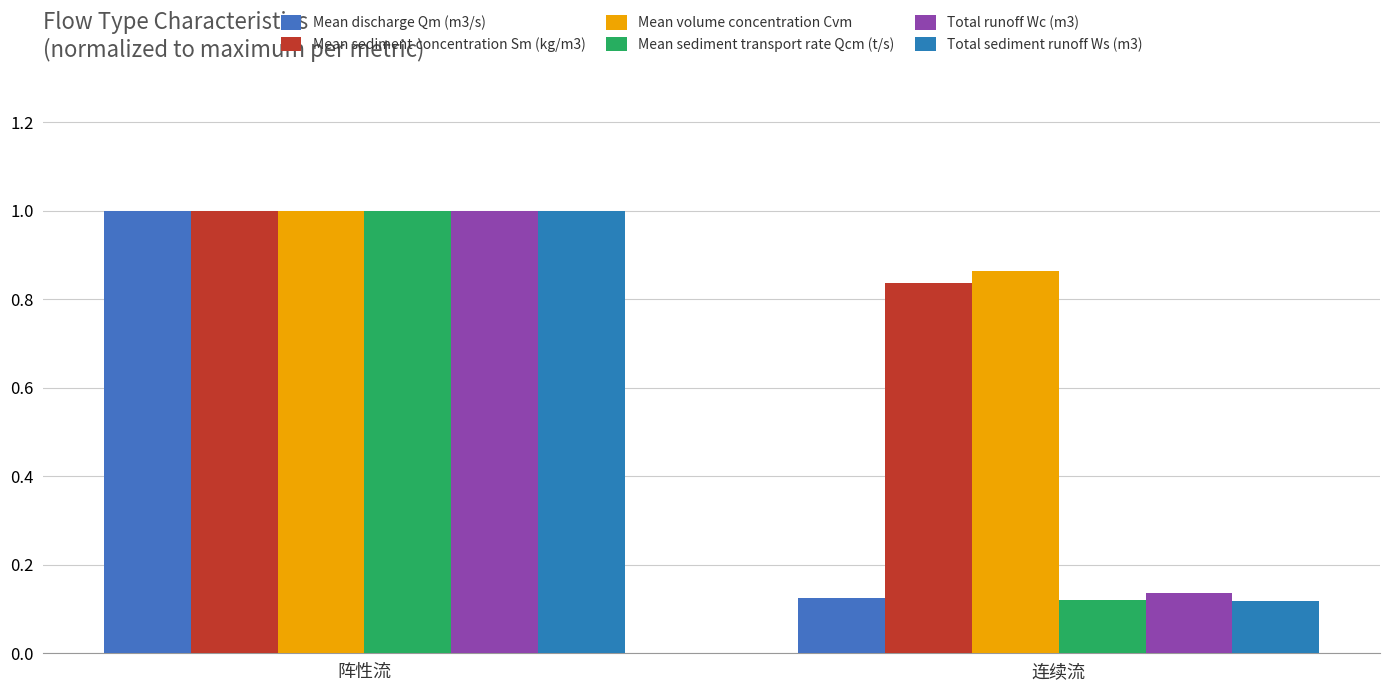

What is the highest value of the Mean volume concentration Cvm series?

1.0